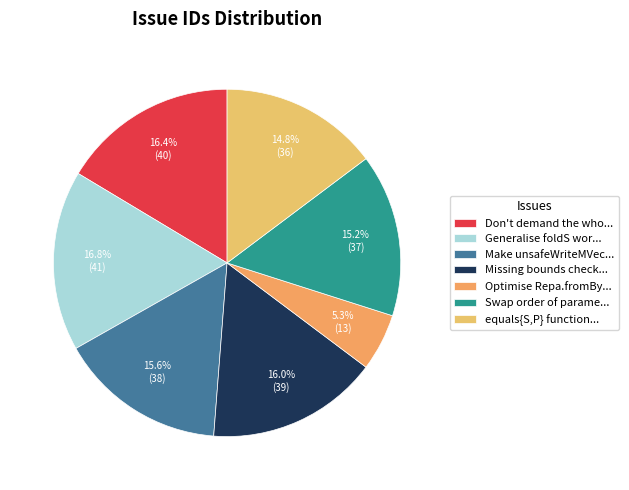

Is there any slice that represents more than half of the pie?

No